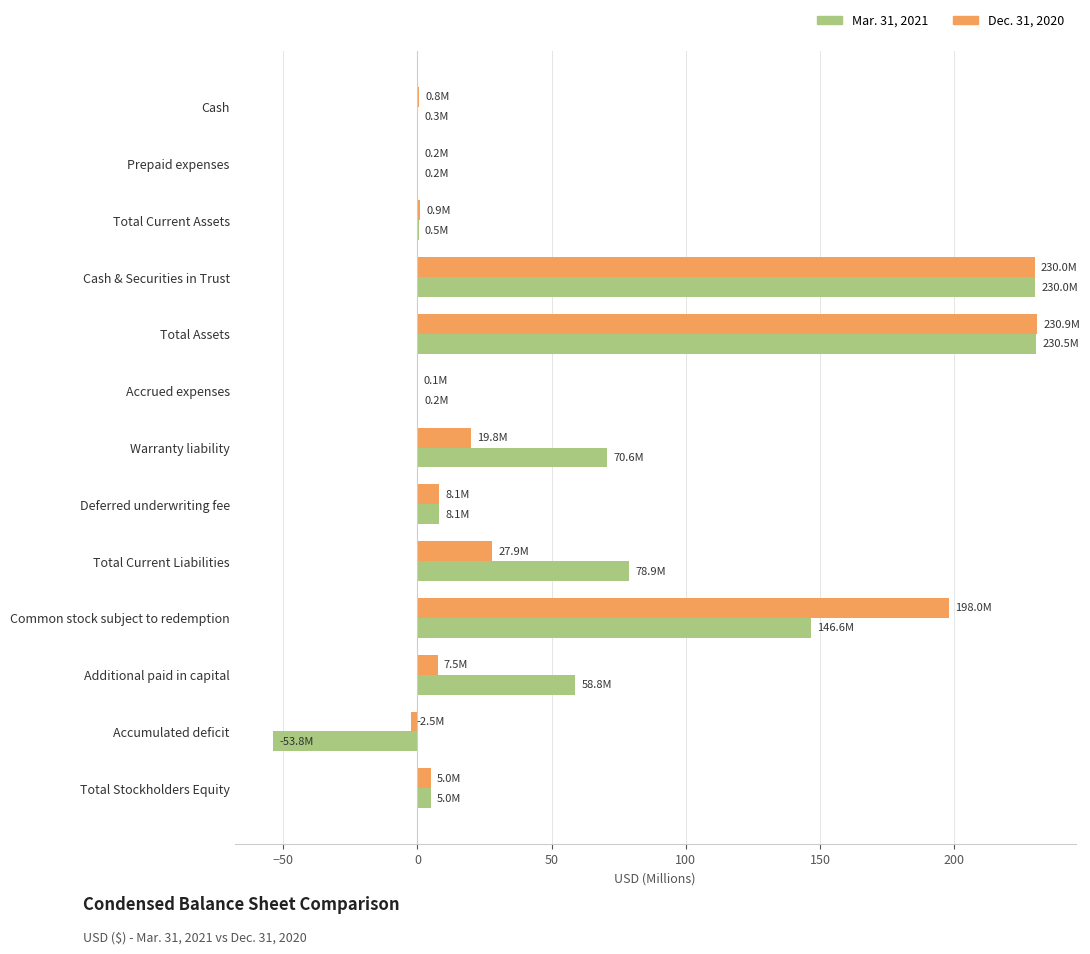

How many distinct data groups are displayed?

2